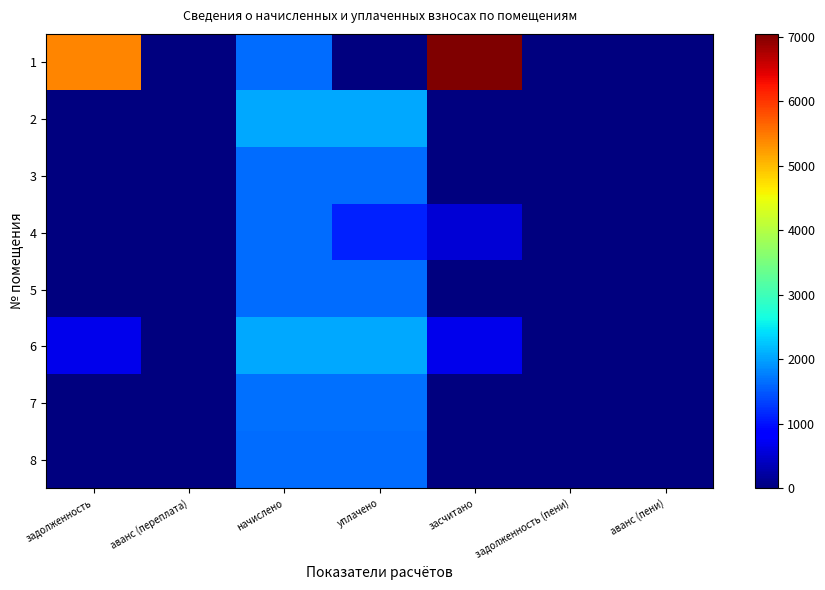

Which series has the largest total across all categories?

1